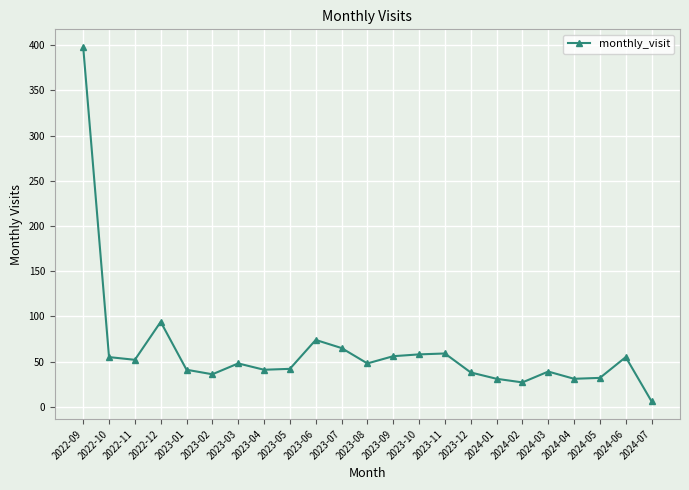

What is the minimum value shown in the chart?

6